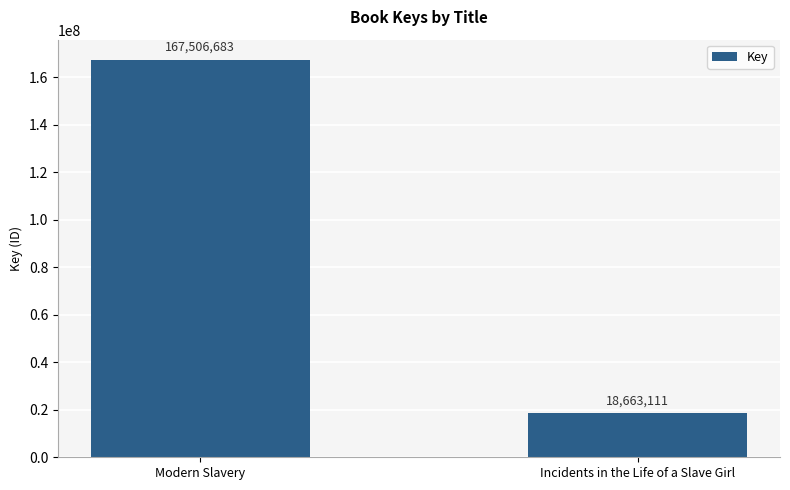

List the labels in order of value, largest first.

Modern Slavery, Incidents in the Life of a Slave Girl